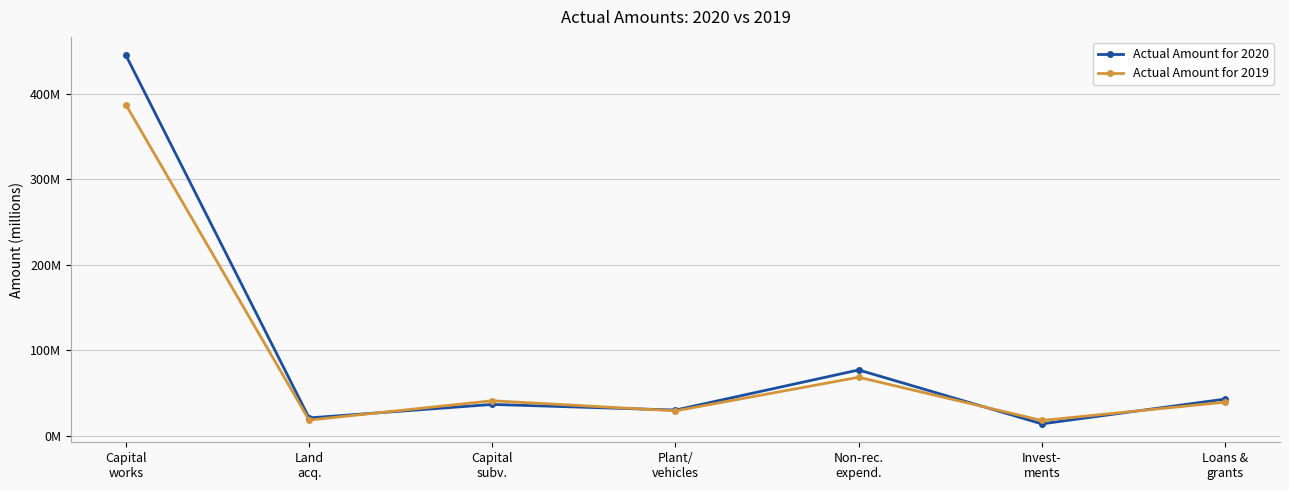

What are all the series names shown in the legend?

Actual Amount for 2020, Actual Amount for 2019